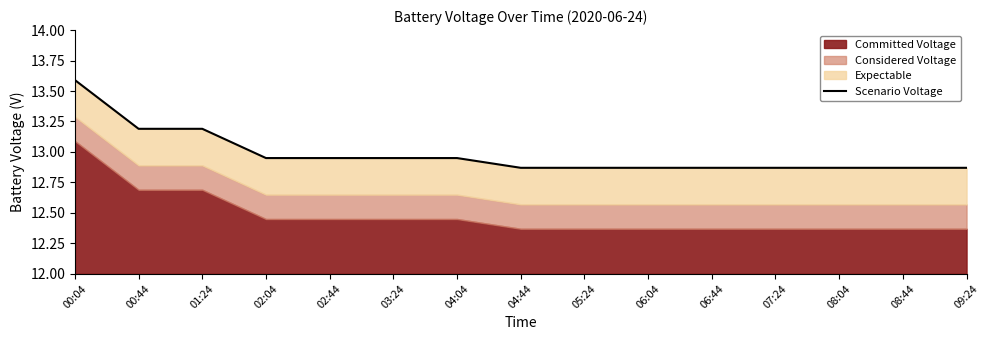

True or false: the data shows 18.4 at 02:04.

False